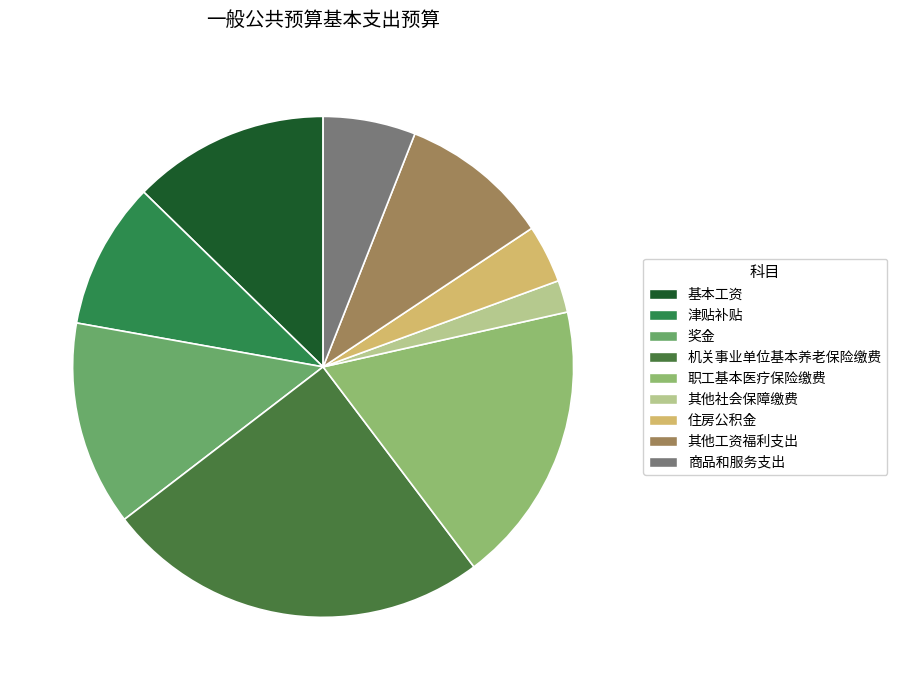

What is the largest slice in the pie chart?

机关事业单位基本养老保险缴费